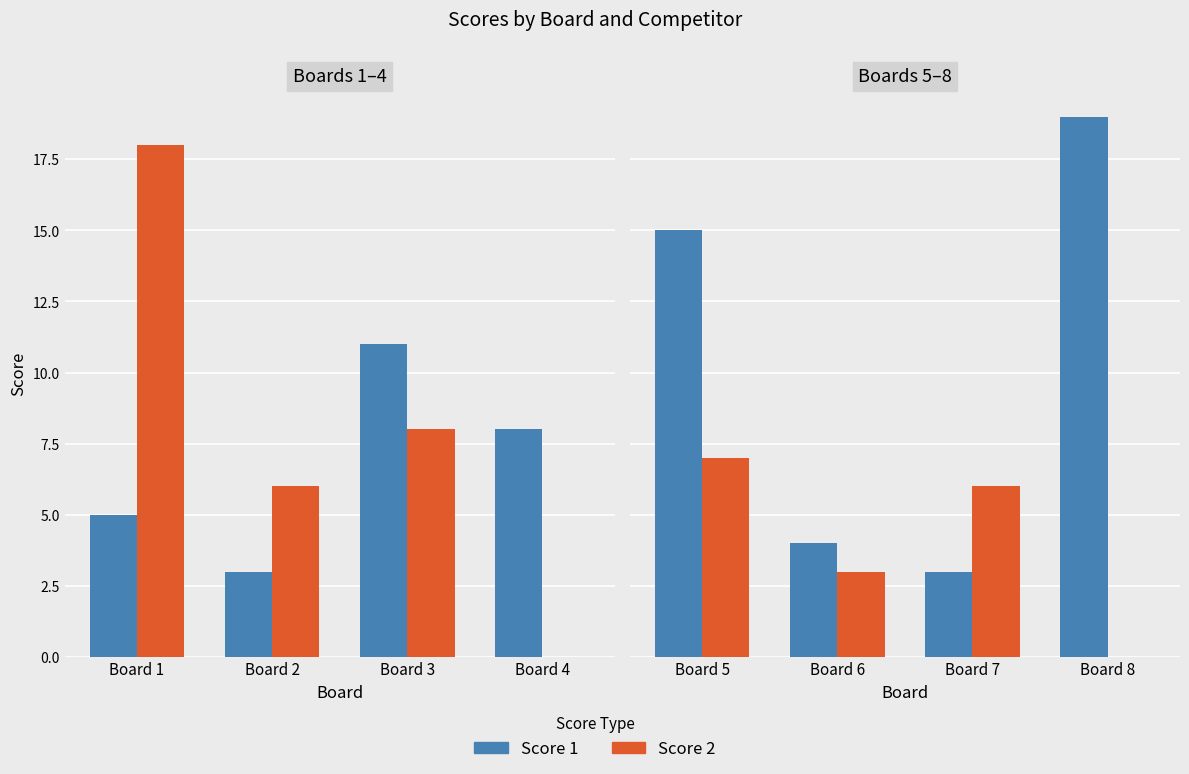

Which series has the largest total across all categories?

Score 1